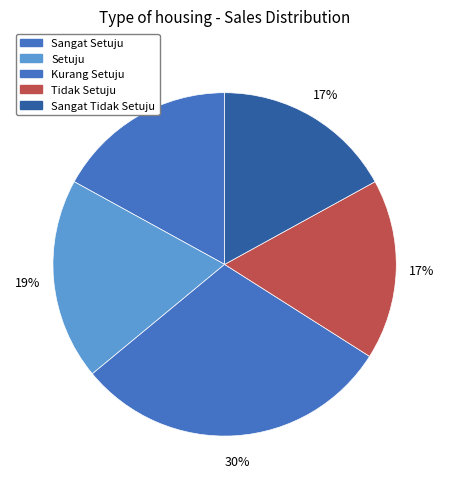

To the nearest percent, what is the difference between the largest and smallest slice percentages?

13%